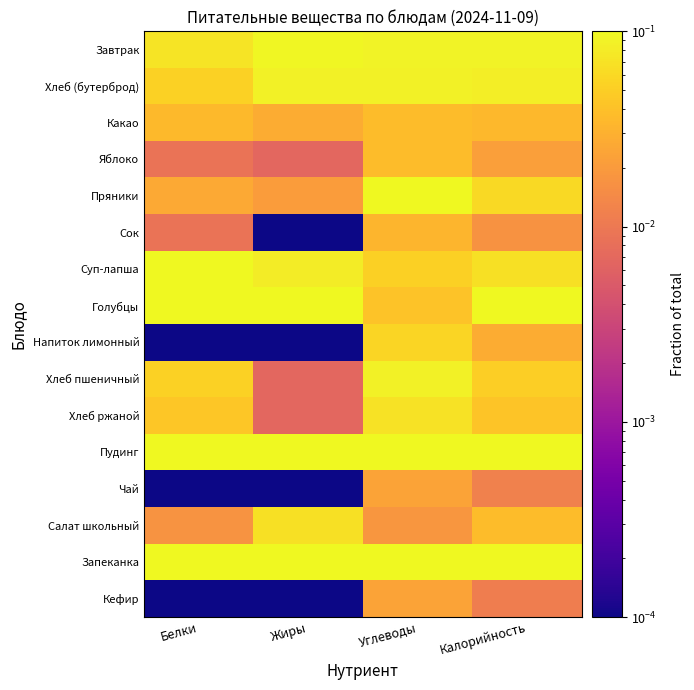

At Калорийность, list the series in order from largest to smallest.

Пудинг, Запеканка, Голубцы, Завтрак, Хлеб (бутерброд), Суп-лапша, Пряники, Хлеб пшеничный, Хлеб ржаной, Салат школьный, Какао, Напиток лимонный, Яблоко, Сок, Чай, Кефир